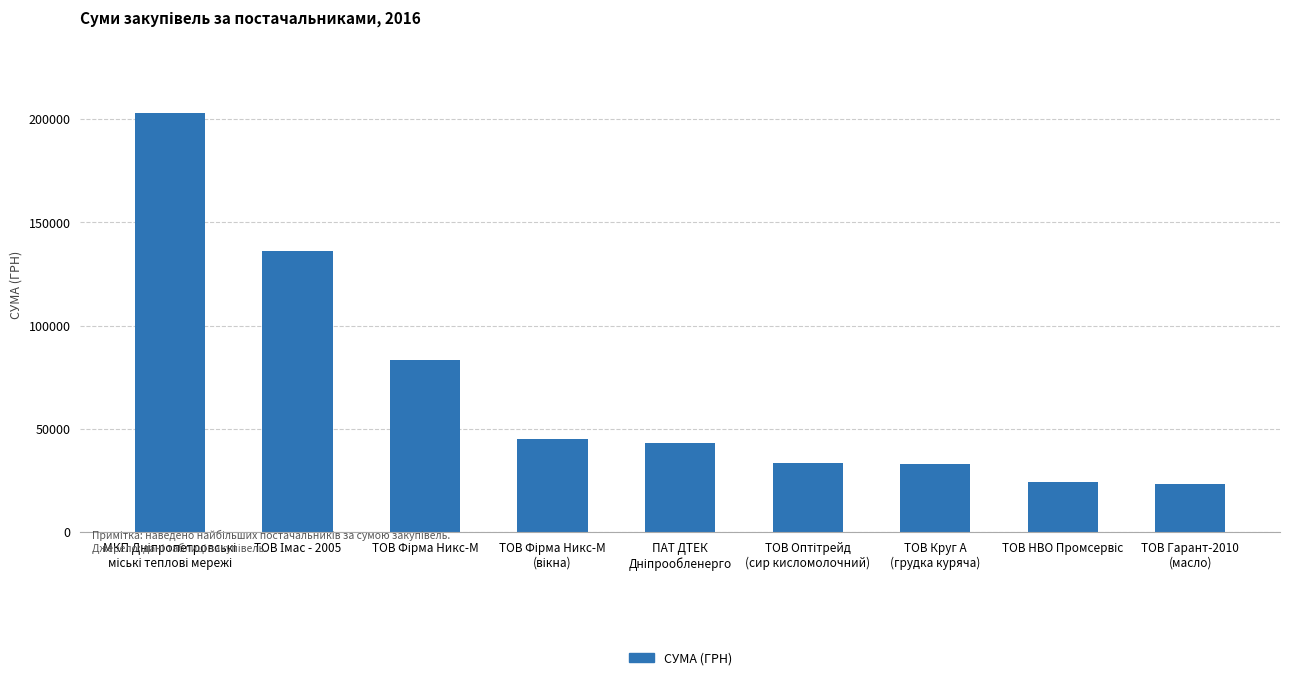

What is the minimum value shown in the chart?

23018.8